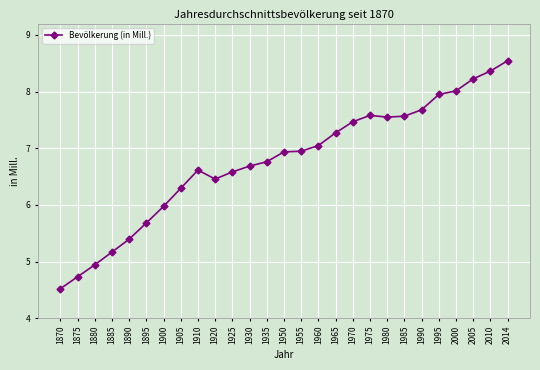

True or false: the data has more than 1 interior local peaks.

True